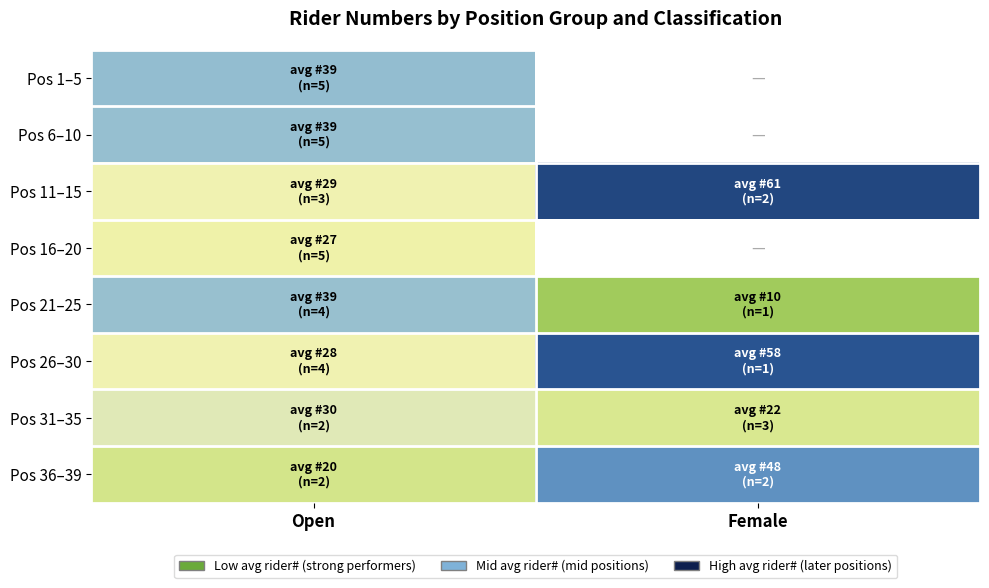

Which series has the largest total across all categories?

Pos 11–15